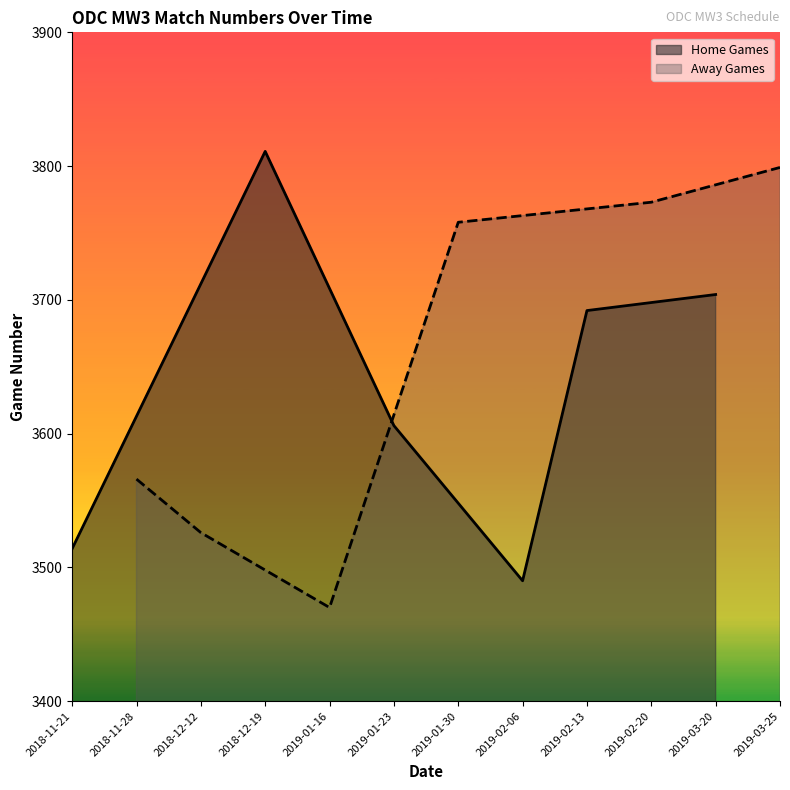

True or false: Home Games has more than 1 interior local peaks.

False